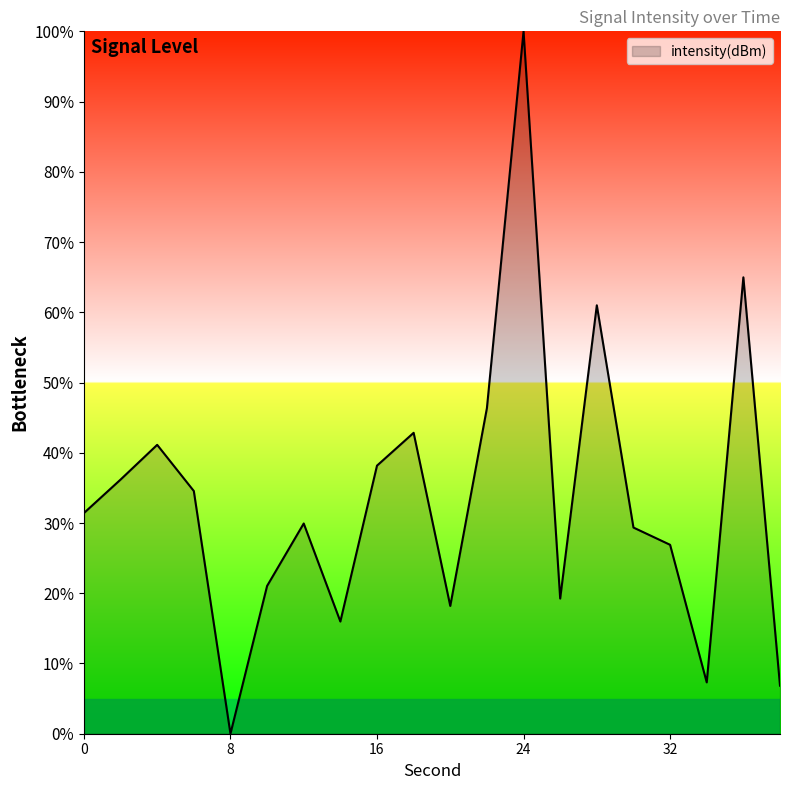

How many values are above zero?

19